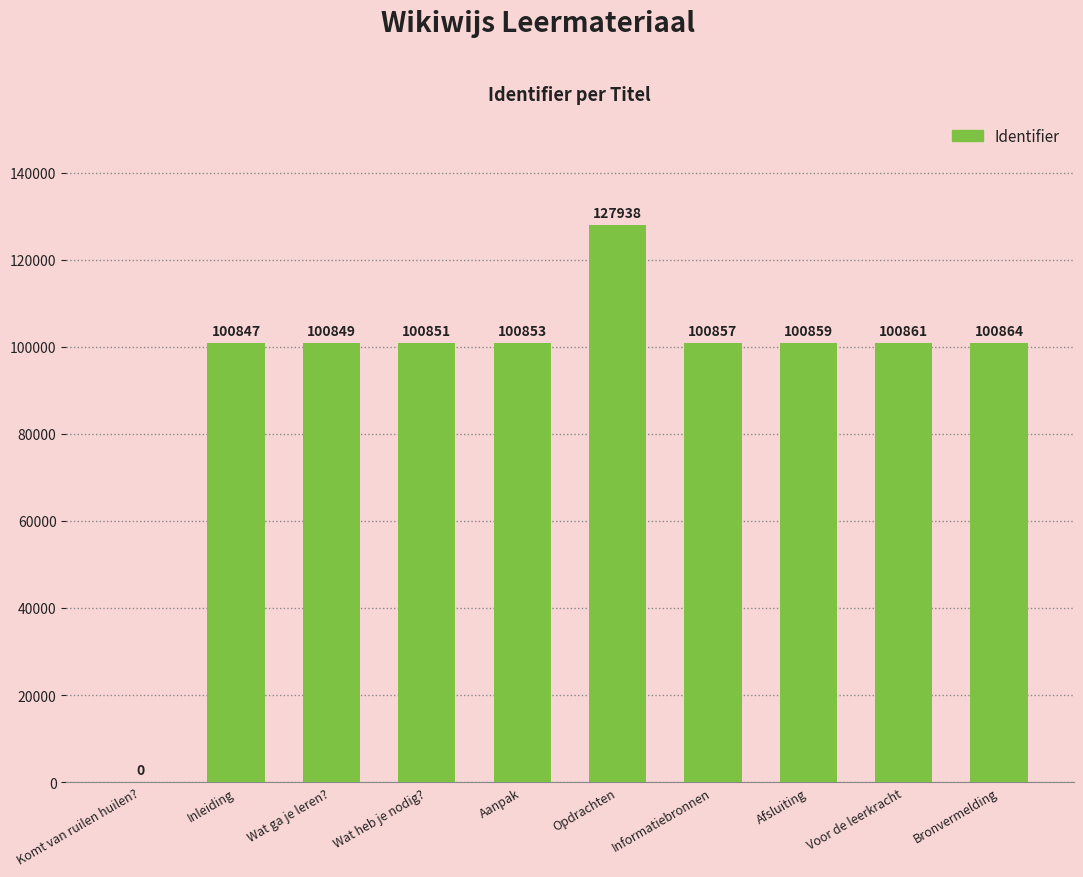

What is the change in value from Wat ga je leren? to Afsluiting?

+10